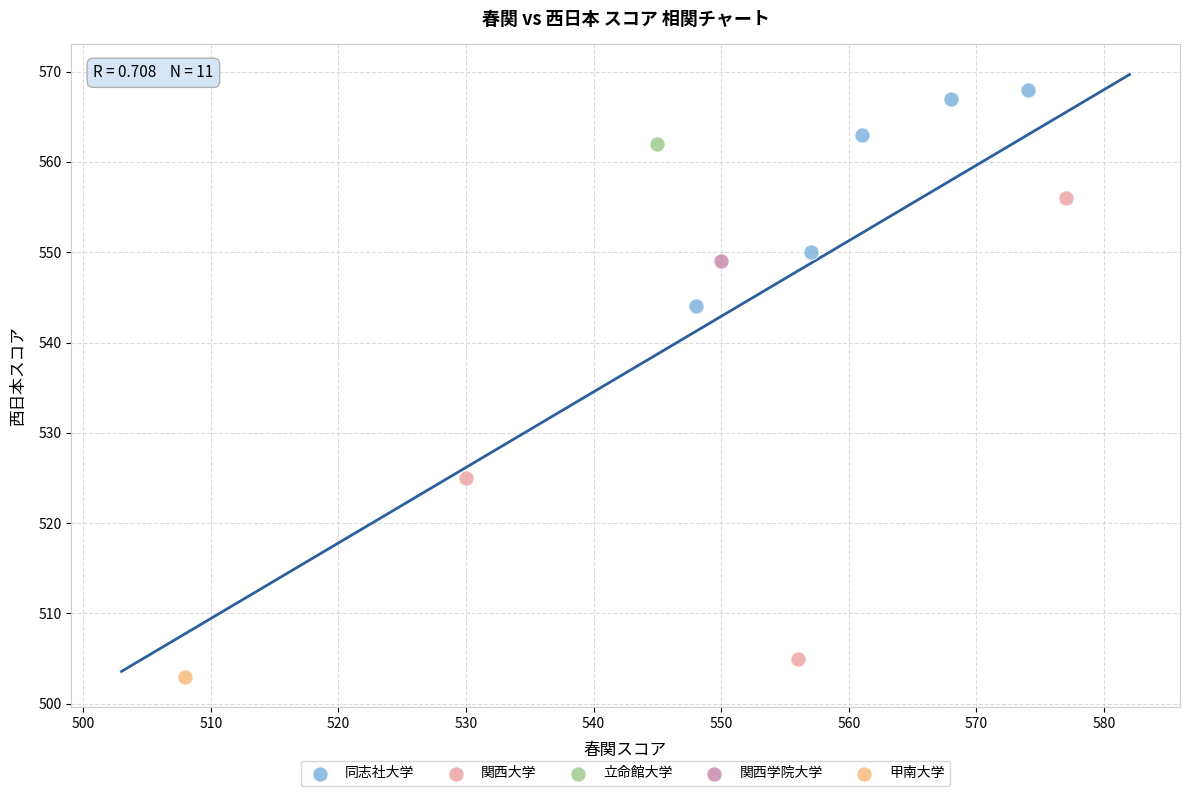

Which series contains the lowest Y value?

甲南大学